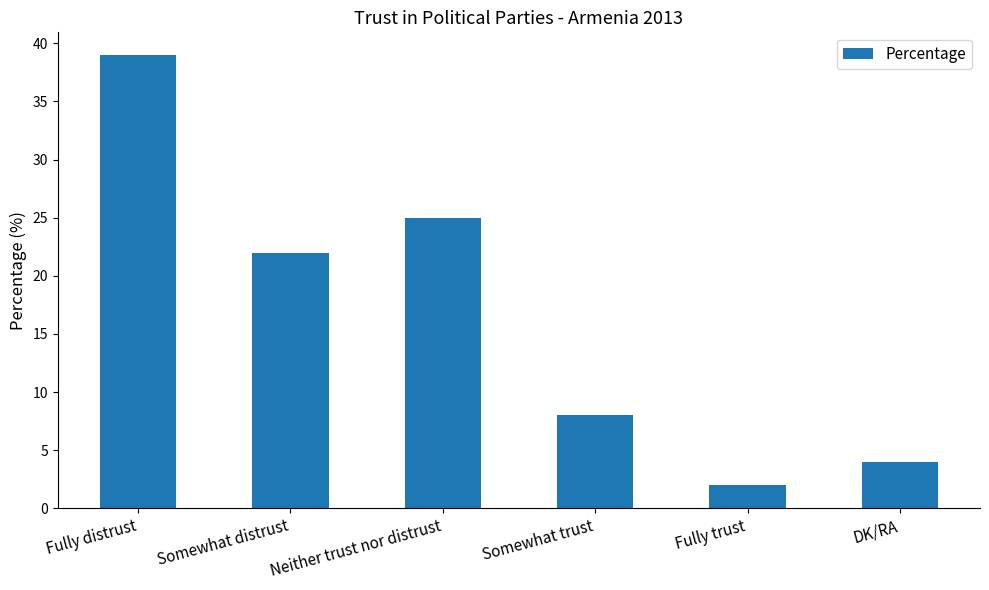

What is the value of the 3rd bar from the left?

25